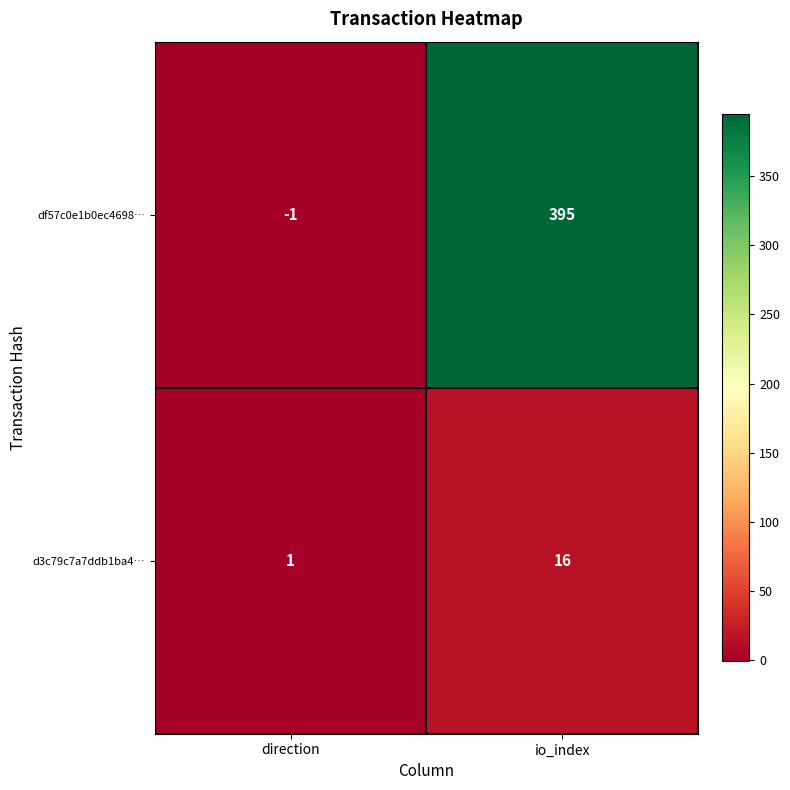

At io_index, list the series in order from smallest to largest.

d3c79c7a7ddb1ba4…, df57c0e1b0ec4698…